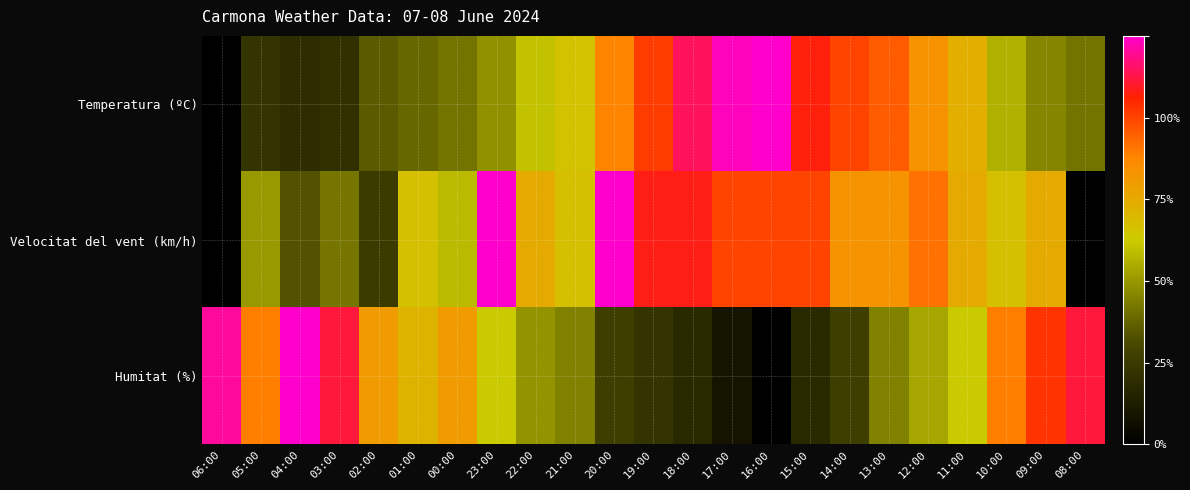

How many series are shown in this chart?

3